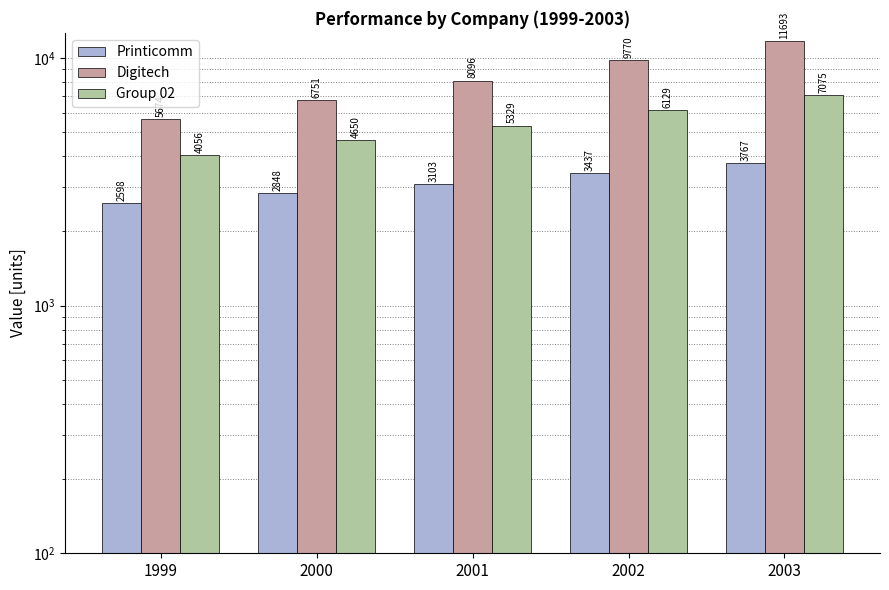

How many bars are there in each group?

3